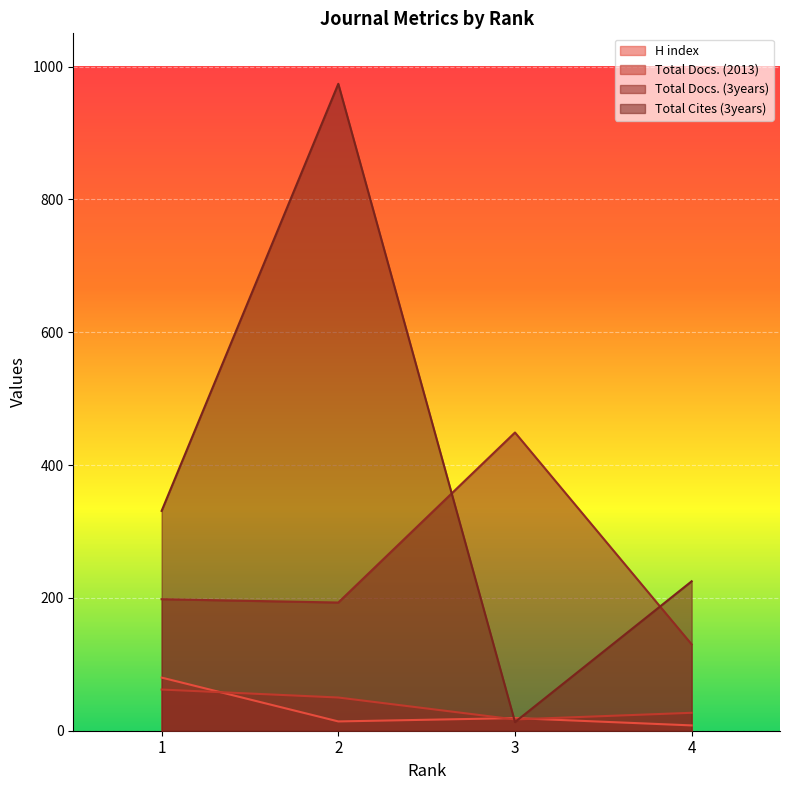

At how many categories does at least one series exceed 732?

1